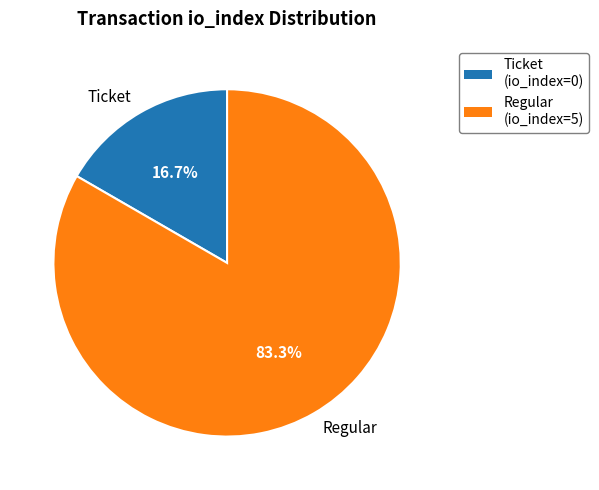

What is the ratio of the value at Regular to the value at Ticket?

5.0